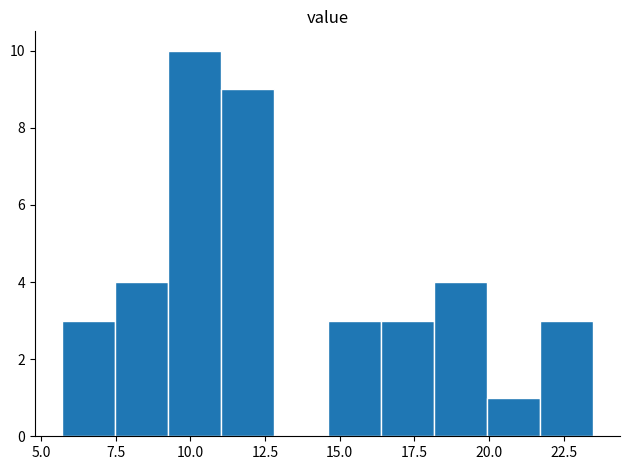

Read against the x-axis, roughly where is the centre of the tallest bar?

10.0